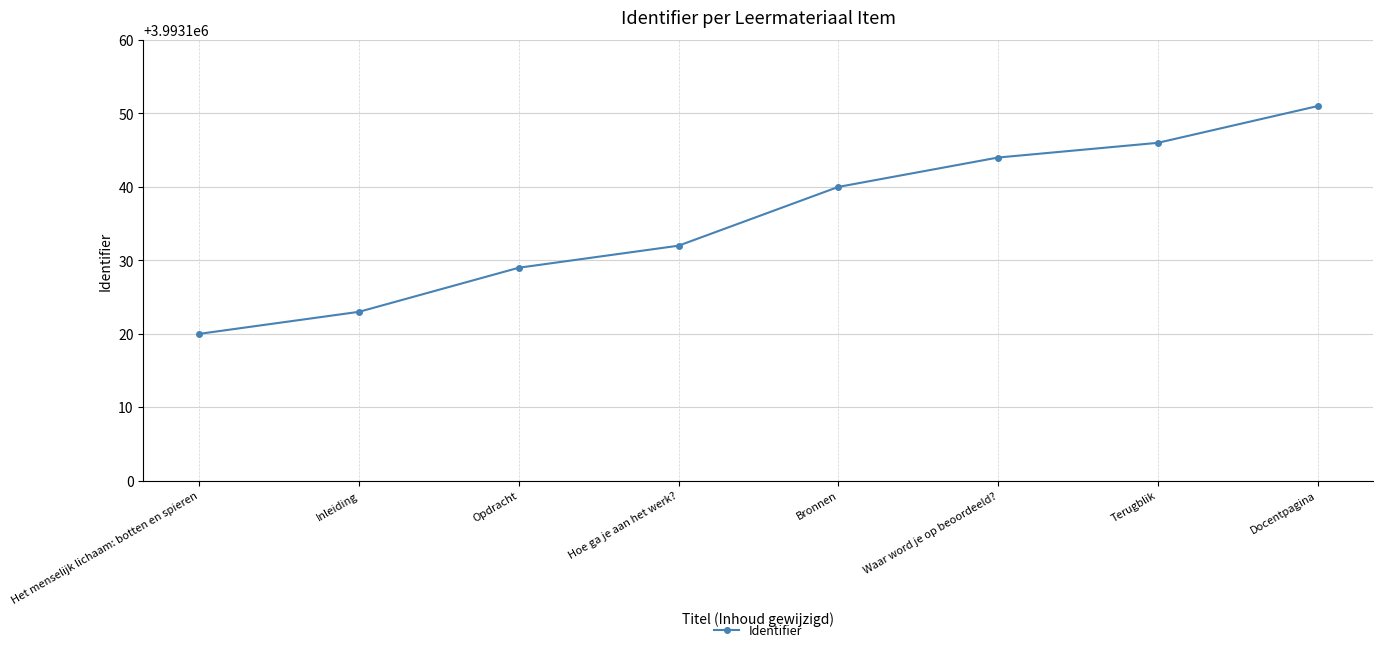

Rank the categories by value from highest to lowest.

Docentpagina, Terugblik, Waar word je op beoordeeld?, Bronnen, Hoe ga je aan het werk?, Opdracht, Inleiding, Het menselijk lichaam: botten en spieren